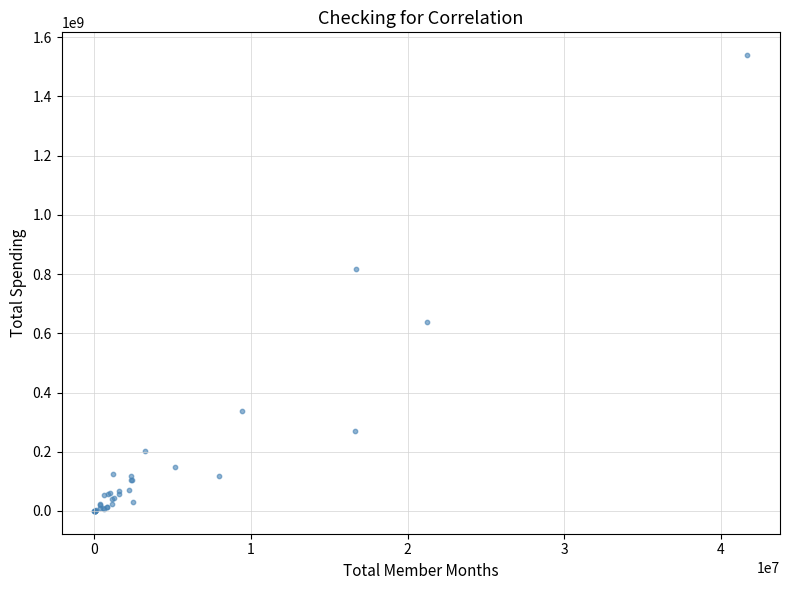

What Y value in the scatter plot is closest to 769662725?

817771160.1